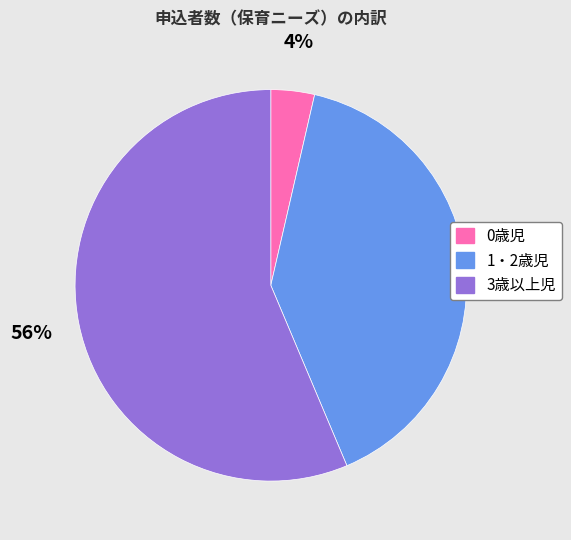

Do 0歳児 and 1・2歳児 together represent more than half of the pie?

No